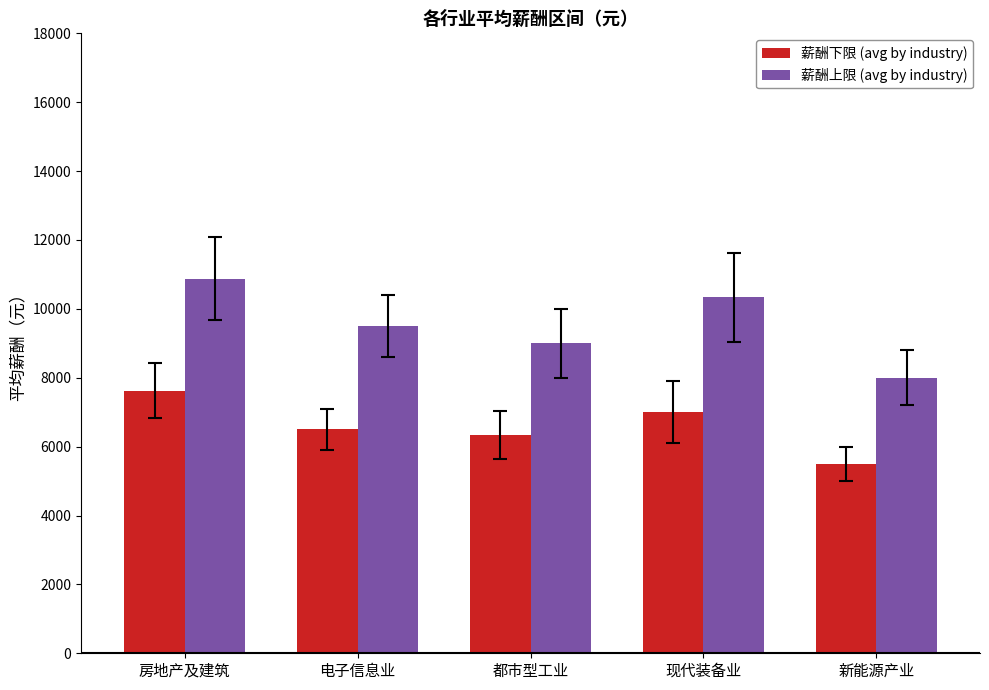

What are all the series names shown in the legend?

薪酬下限 (avg by industry), 薪酬上限 (avg by industry)